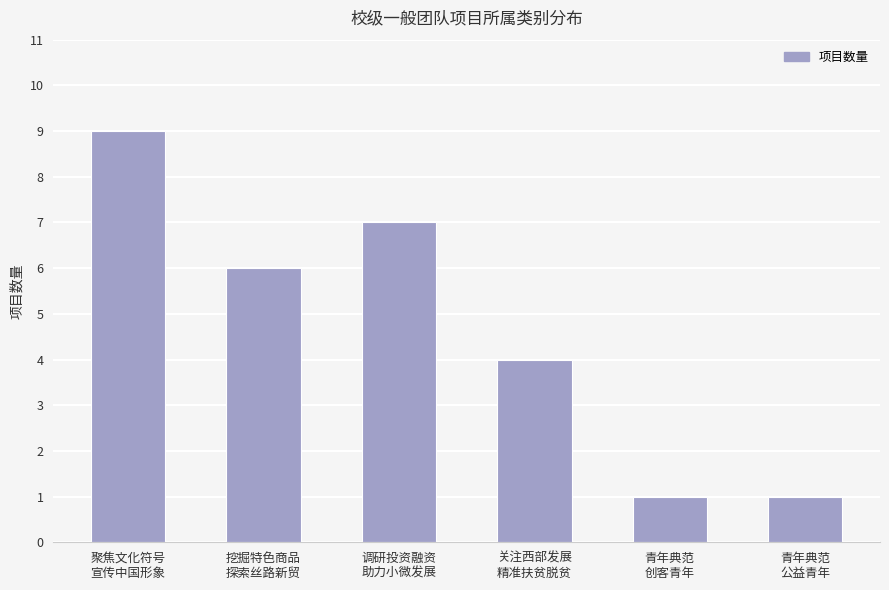

What is the label of the 2nd bar from the right?

青年典范
创客青年